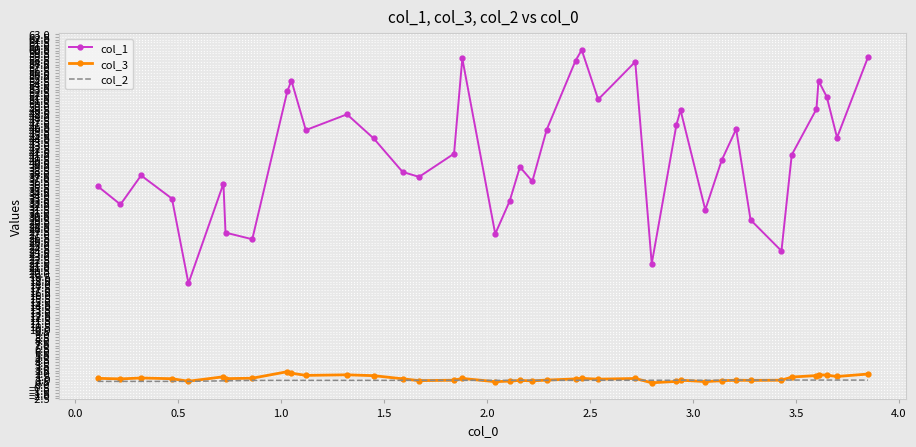

True or false: col_3 and col_1 intersect in this chart.

False